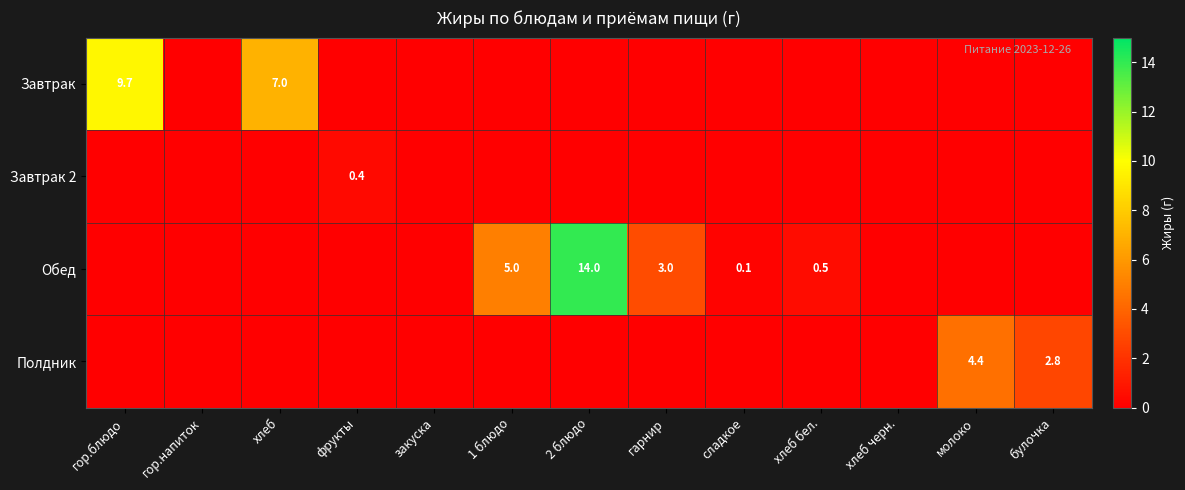

How many categories are shown in the chart?

13